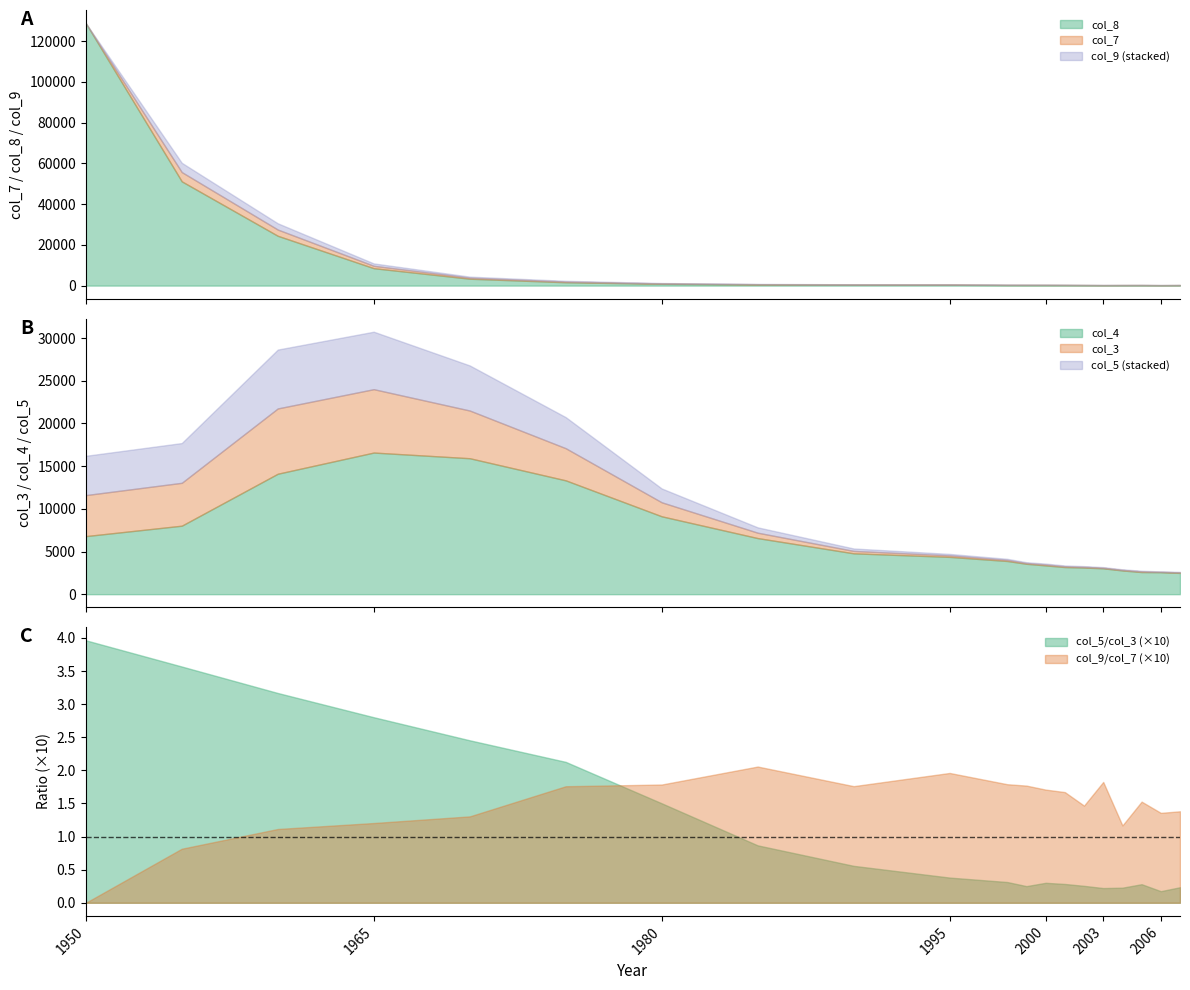

How many data points in col_3 are above 4545?

9